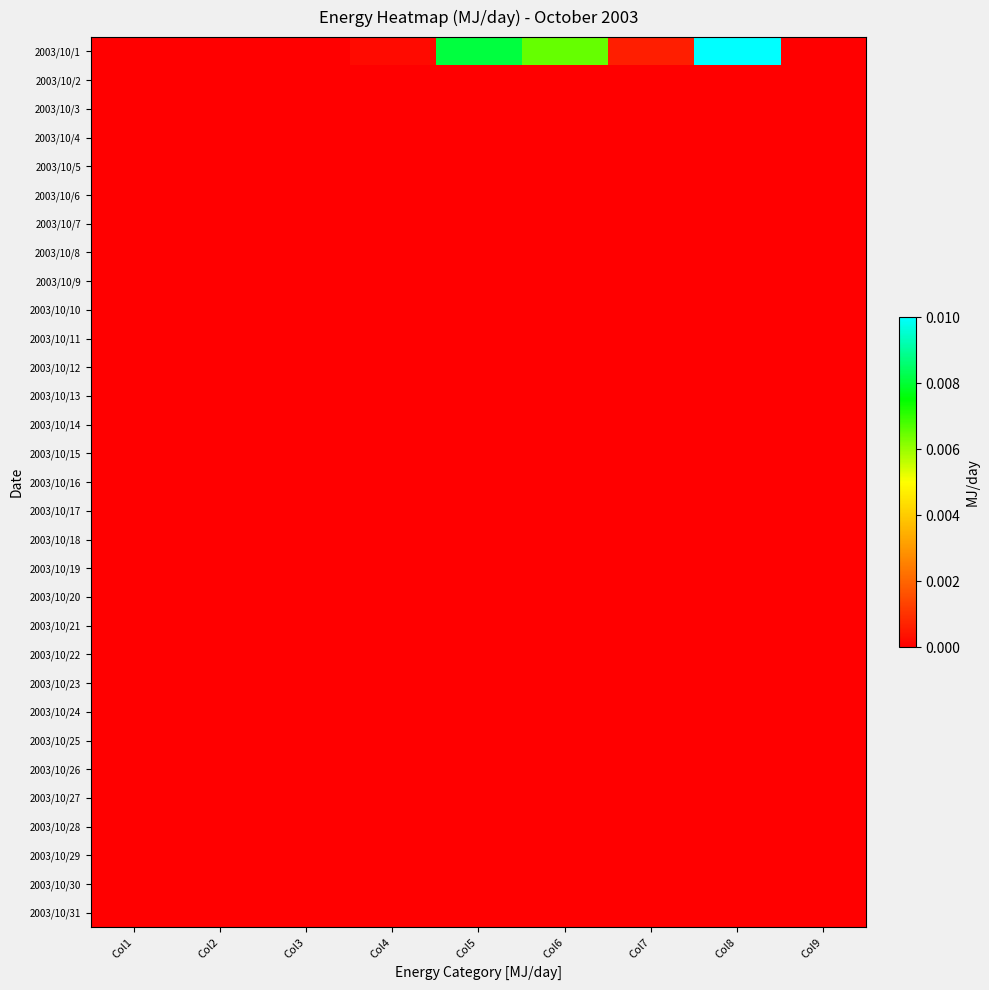

Which series has the widest spread of values?

2003/10/1